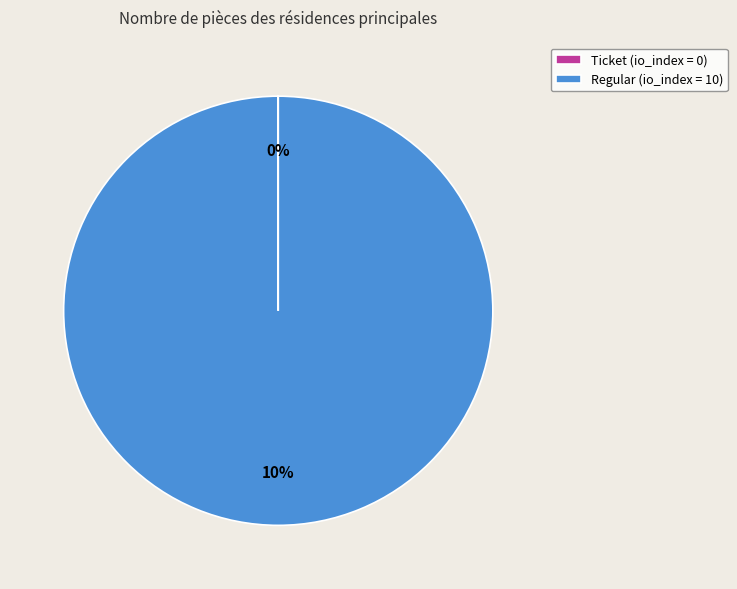

Rank the categories by value from highest to lowest.

Regular (io_index=10), Ticket (io_index=0)